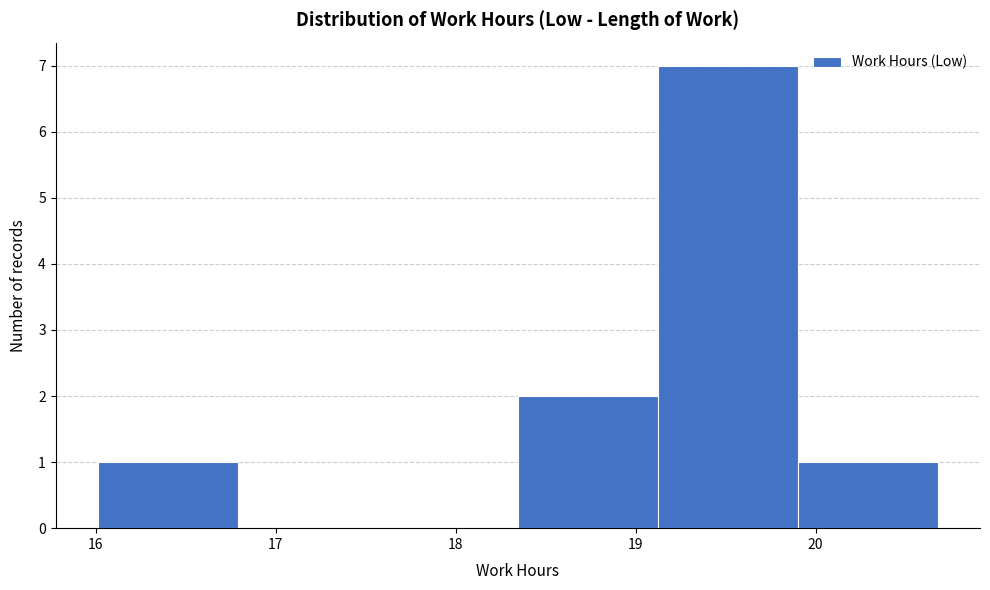

Which range on the x-axis has the tallest bar?

19.1 to 19.9